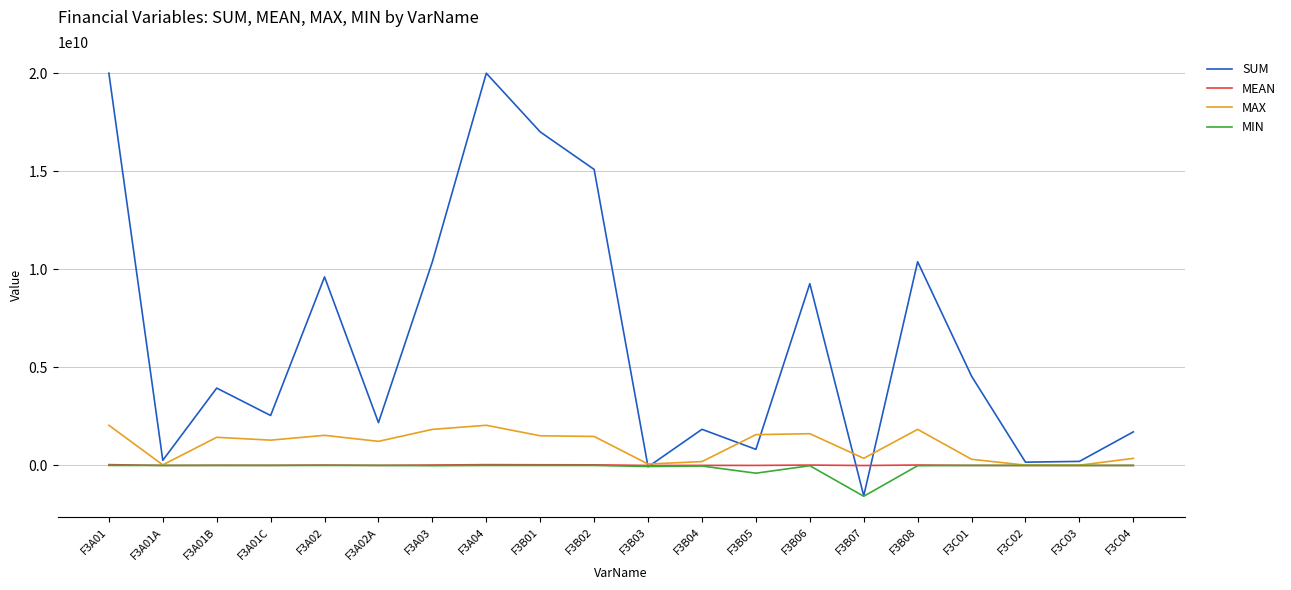

Which label corresponds to the smallest value in the chart?

F3B07